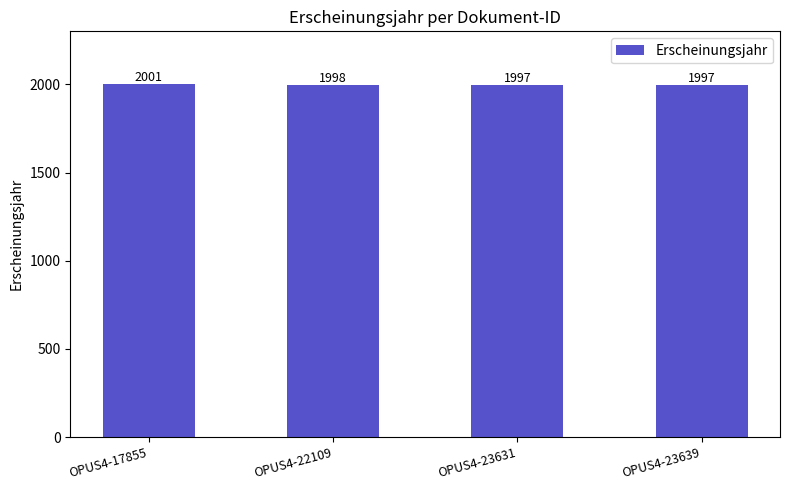

What is the average value?

1998